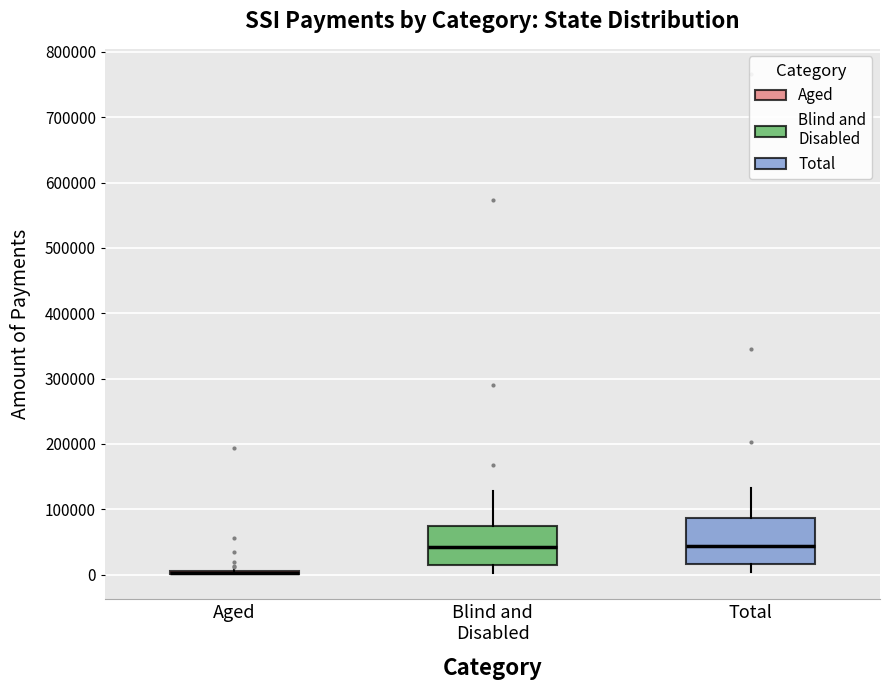

Reading left to right, read every box against the y-axis: the position of its median line, the range the box covers, and the ends of its whiskers. The values are not printed on the chart, so give them approximately, as read against the axis.

Aged: box collapsed to a line at 0, whiskers 0 to 10000
Blind and Disabled: median 40000, box 10000 to 70000, whiskers 0 to 130000
Total: median 40000, box 20000 to 90000, whiskers 0 to 130000